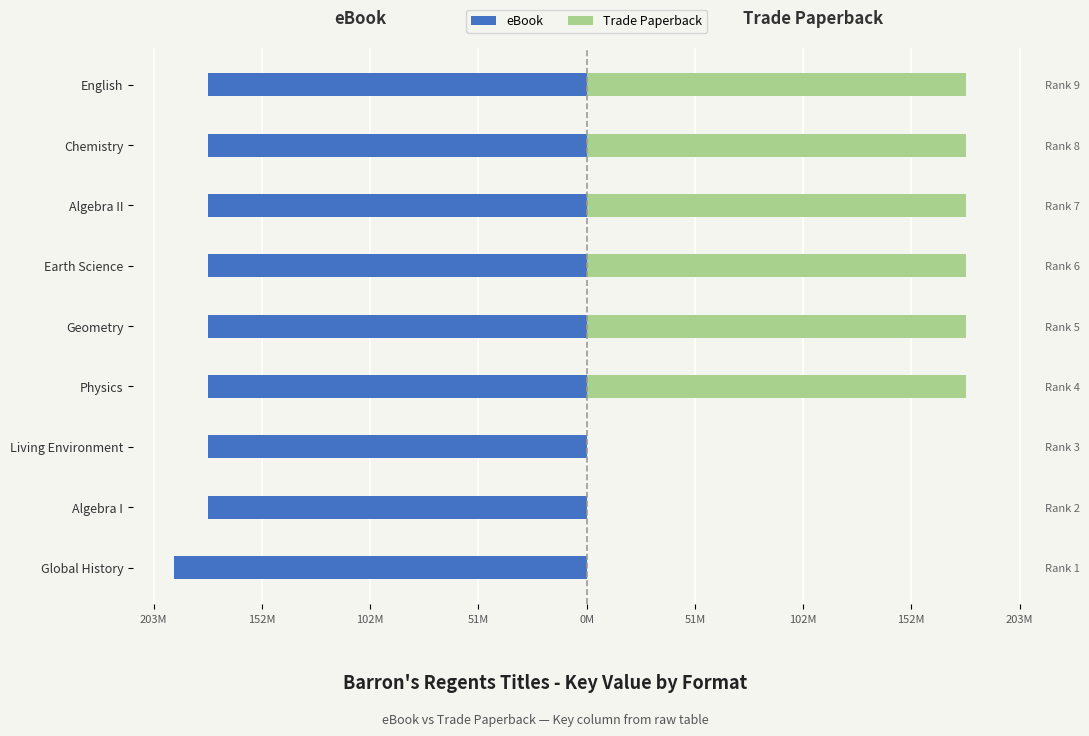

What is the highest value of the Trade Paperback series?

177.9